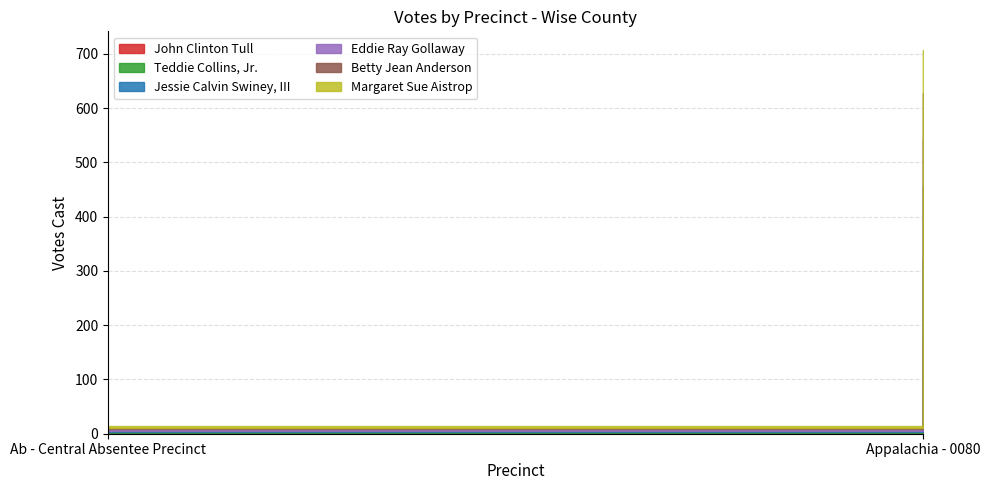

Reading left to right, transcribe all the data shown in this chart.

John Clinton Tull: Ab - Central Absentee Precinct=2	Appalachia - 0080=170
Teddie Collins, Jr.: Ab - Central Absentee Precinct=1	Appalachia - 0080=149
Jessie Calvin Swiney, III: Ab - Central Absentee Precinct=2	Appalachia - 0080=138
Eddie Ray Gollaway: Ab - Central Absentee Precinct=3	Appalachia - 0080=86
Betty Jean Anderson: Ab - Central Absentee Precinct=3	Appalachia - 0080=84
Margaret Sue Aistrop: Ab - Central Absentee Precinct=4	Appalachia - 0080=79